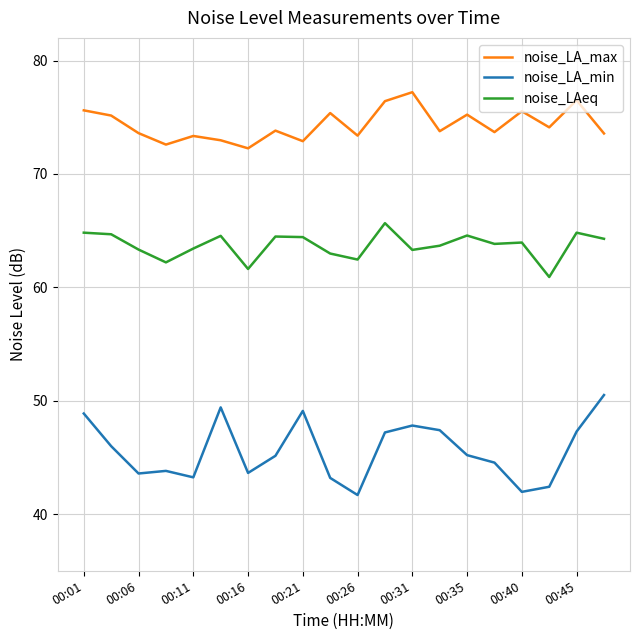

List the series in order of their overall mean, highest first.

noise_LA_max, noise_LAeq, noise_LA_min